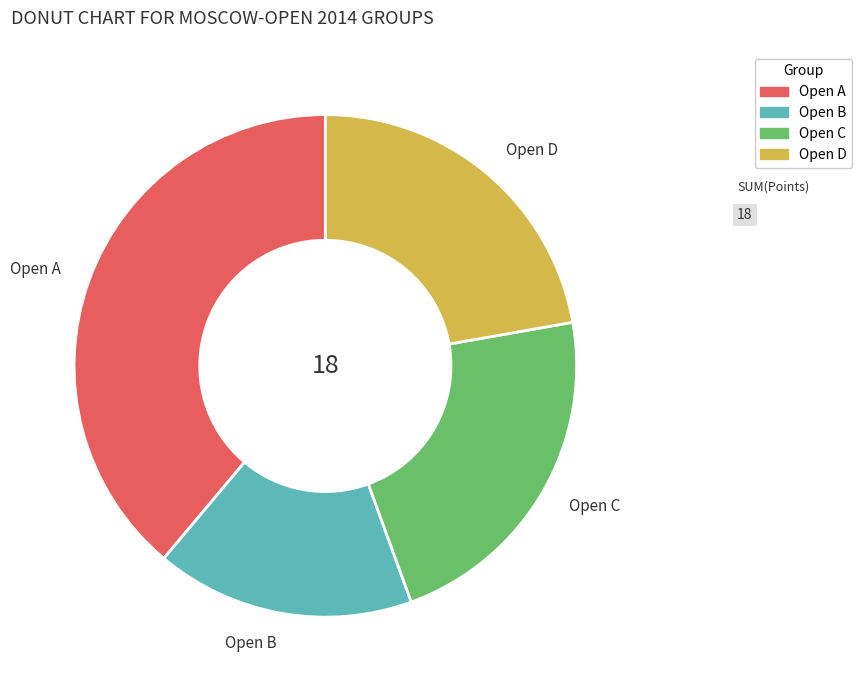

Do Open A and Open D together represent more than half of the pie?

Yes